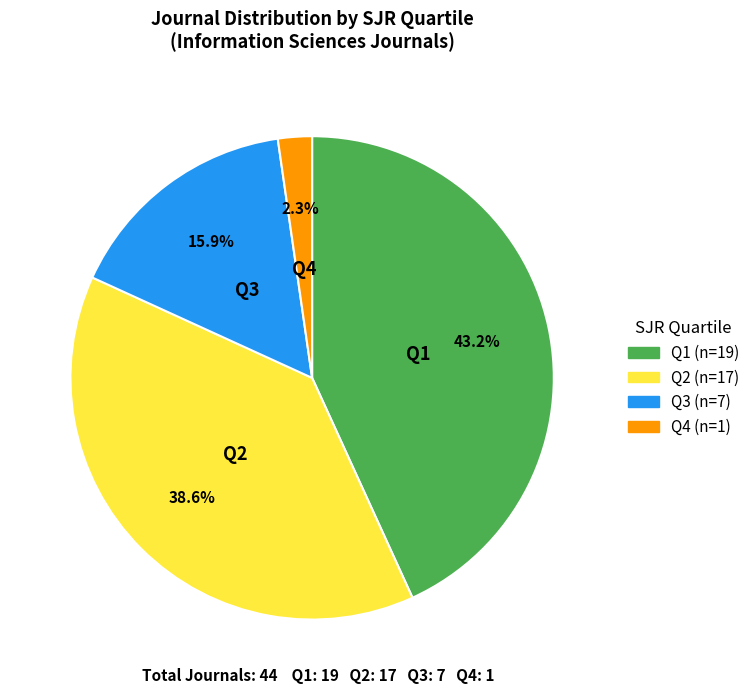

Which category has the biggest portion of the pie?

Q1